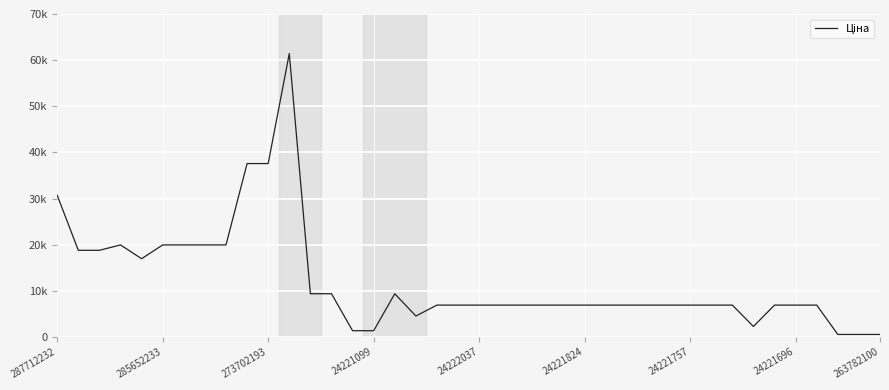

Is this an area chart (filled region under the line)?

No